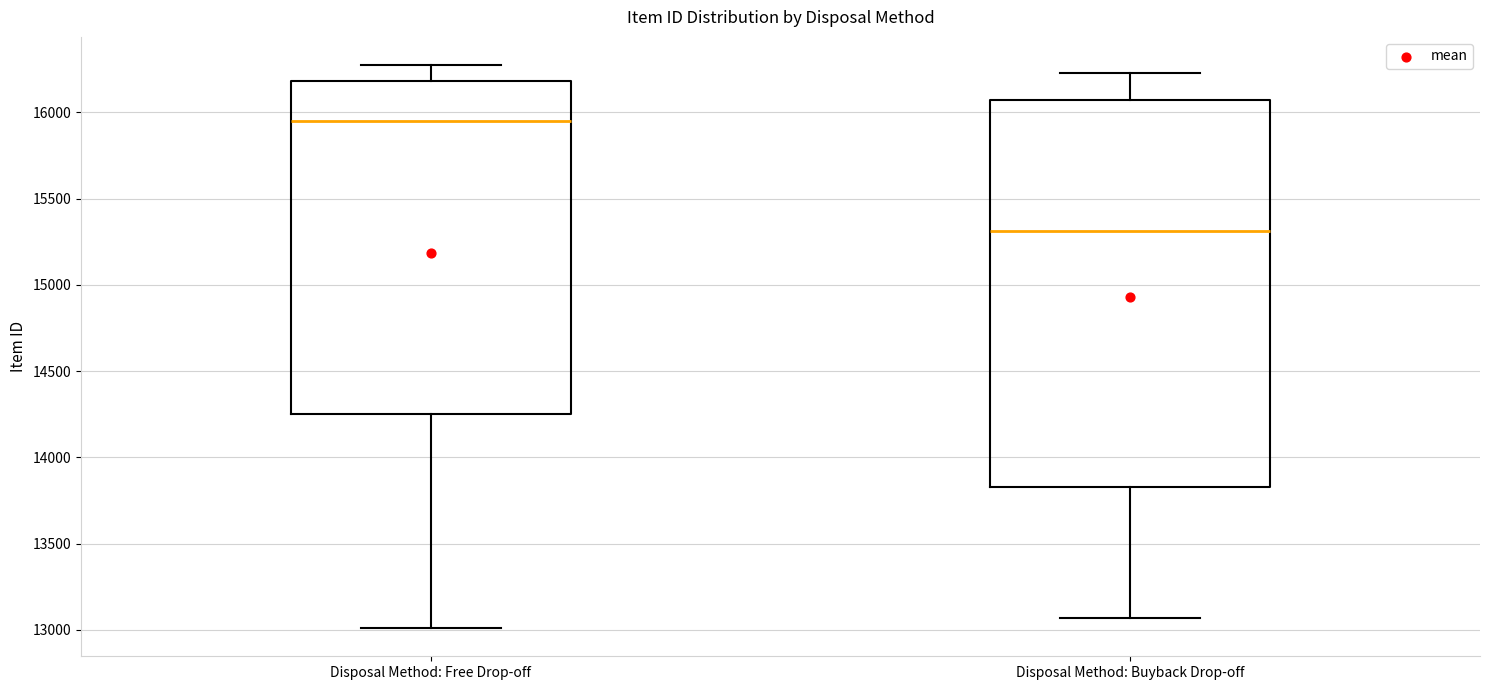

Which box is the tallest, from its lower edge to its upper edge?

Disposal Method: Buyback Drop-off